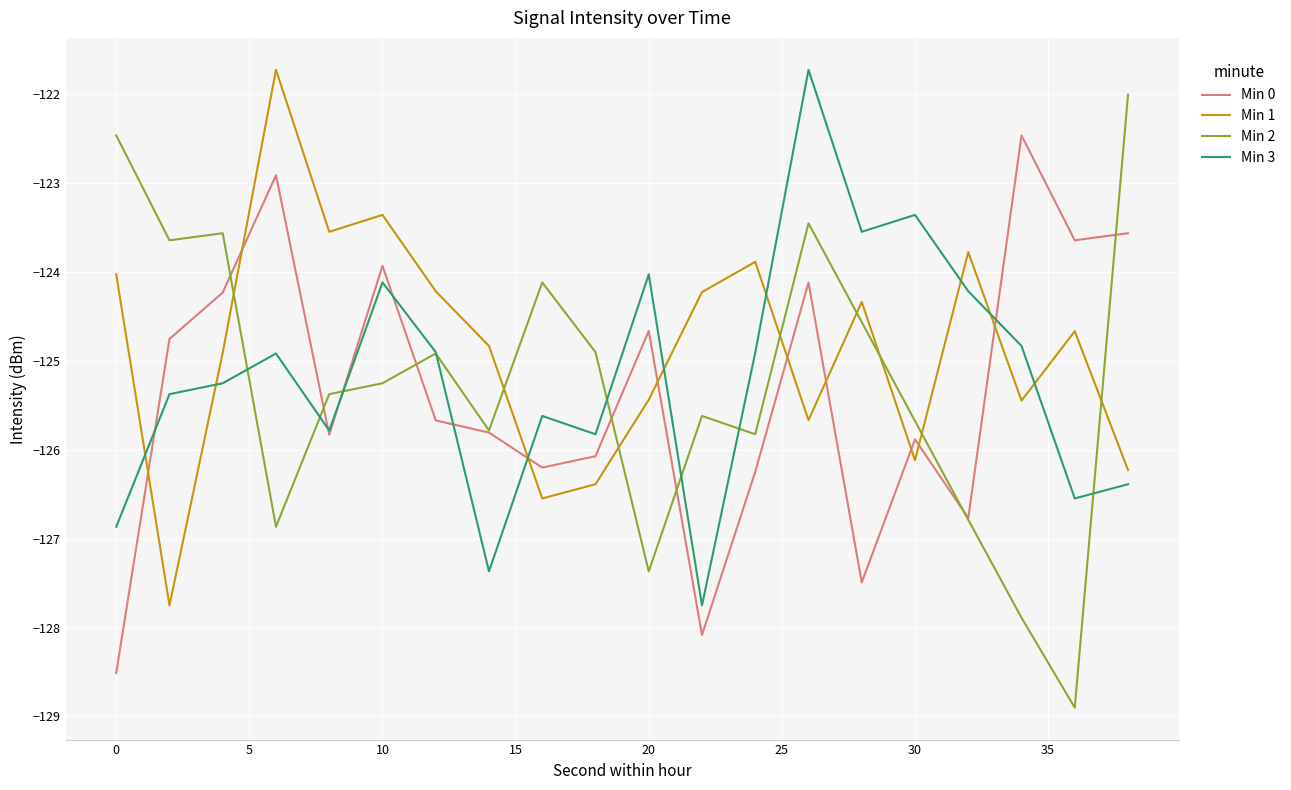

How many values in the Min 0 series exceed -125?

9